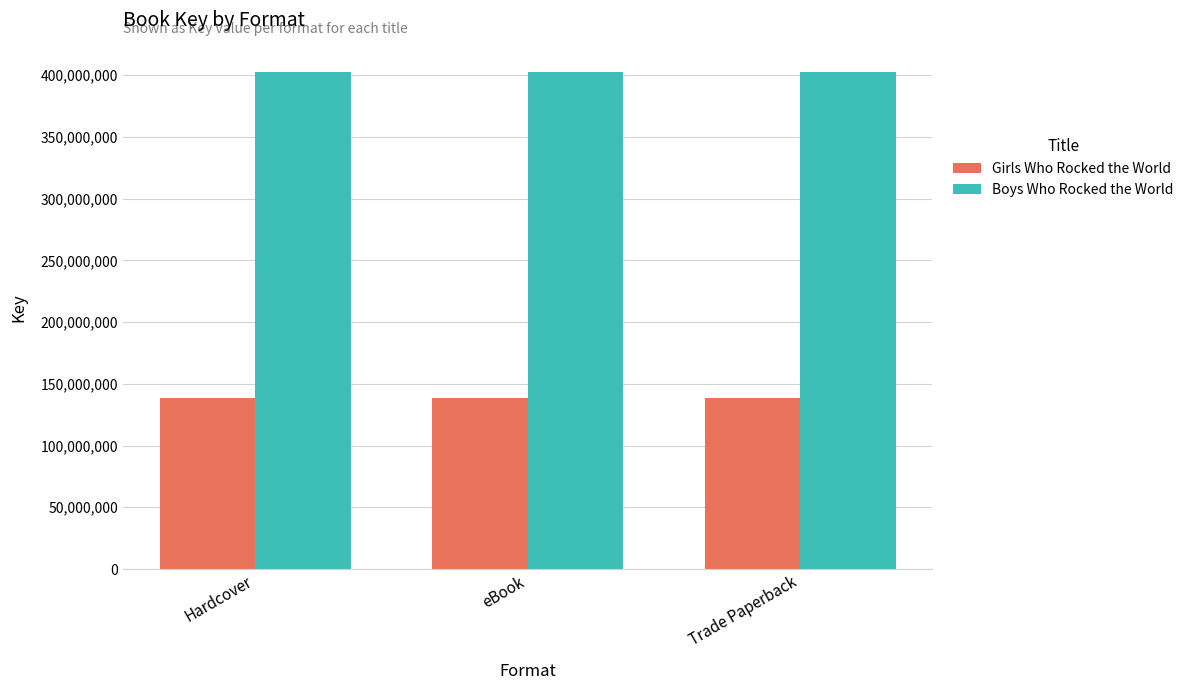

At how many categories does at least one series exceed 235296600?

3